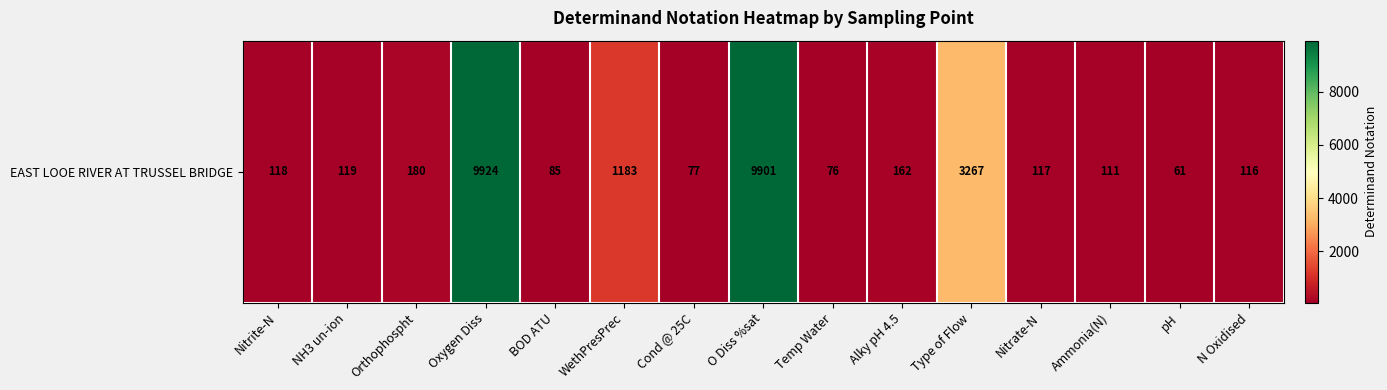

What is the approximate value at BOD ATU, to the nearest 50?

100